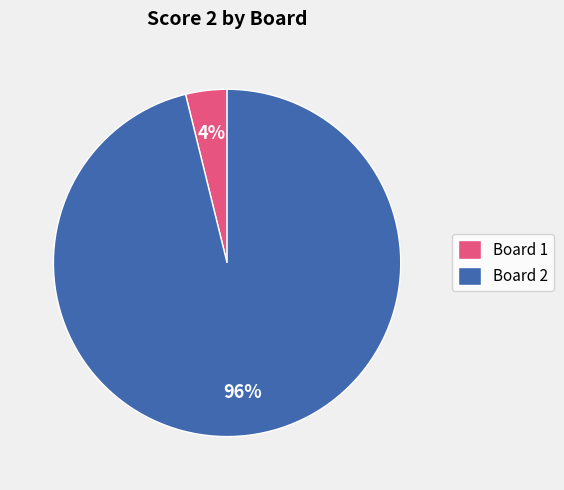

Count the number of slices in the pie.

2